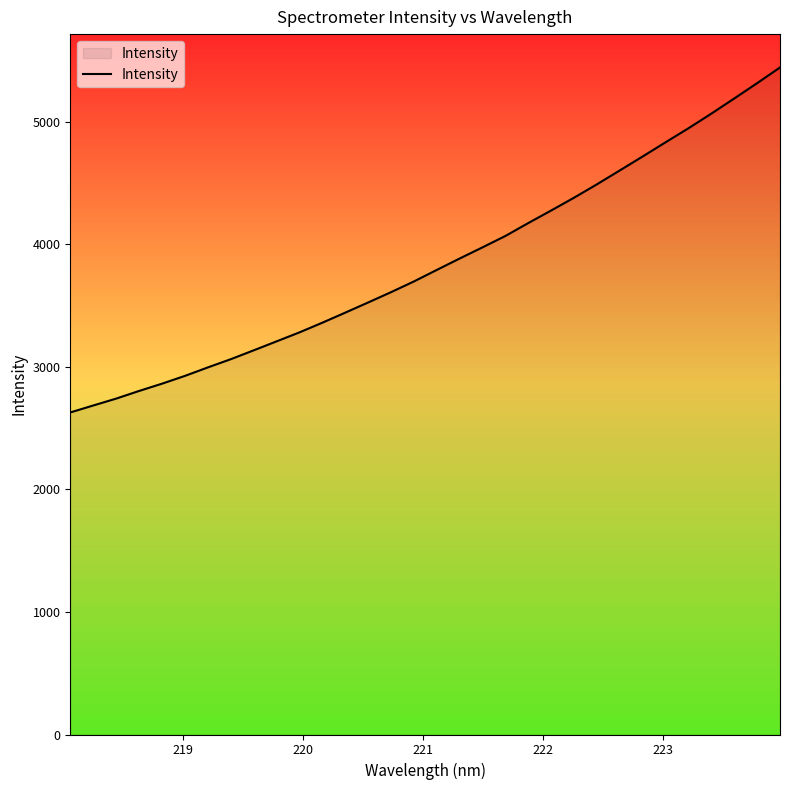

What is the difference between the maximum and minimum values?

2814.5